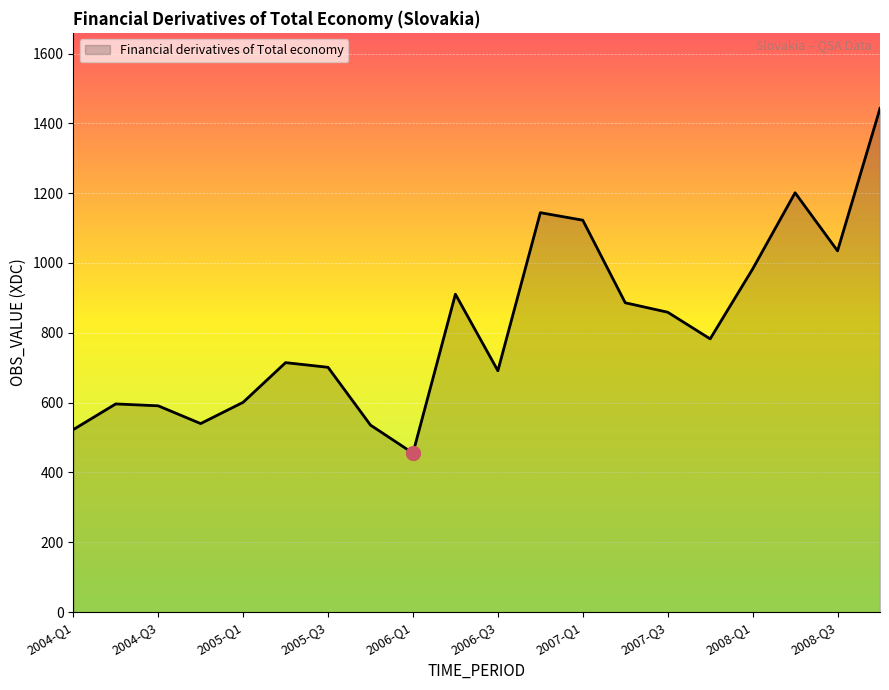

What is the greatest value displayed?

1442.7